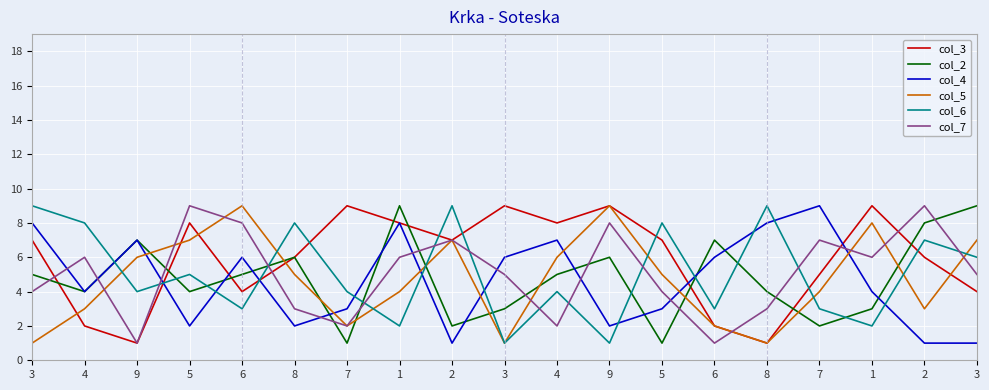

Which series has the largest total across all categories?

col_3